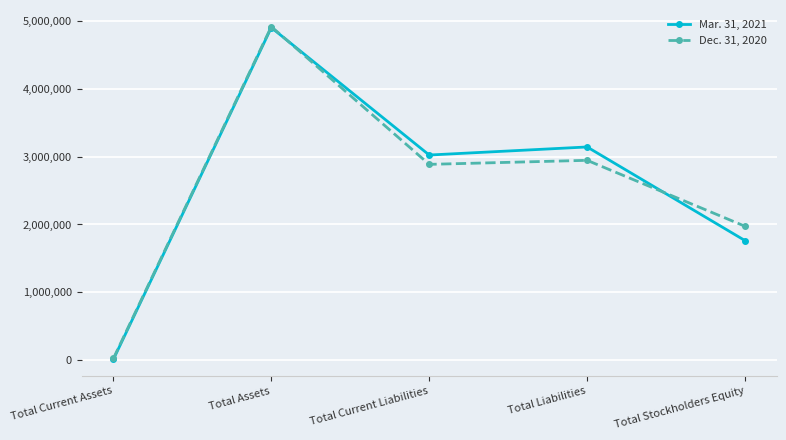

How many interior local peaks does the Dec. 31, 2020 series have?

2